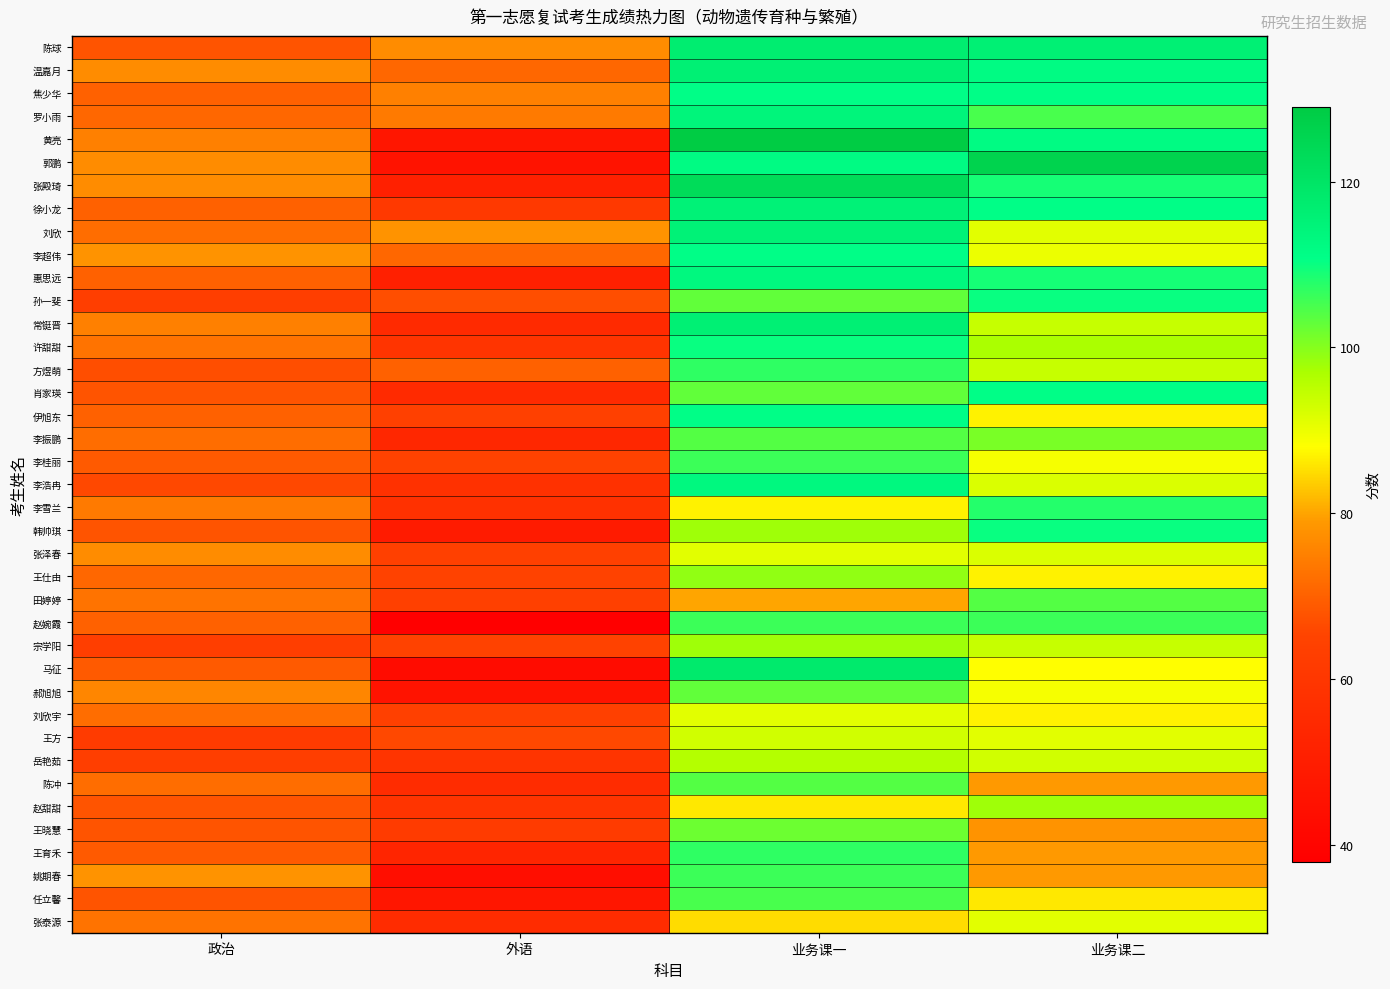

Between 政治 and 外语, which is larger?

外语